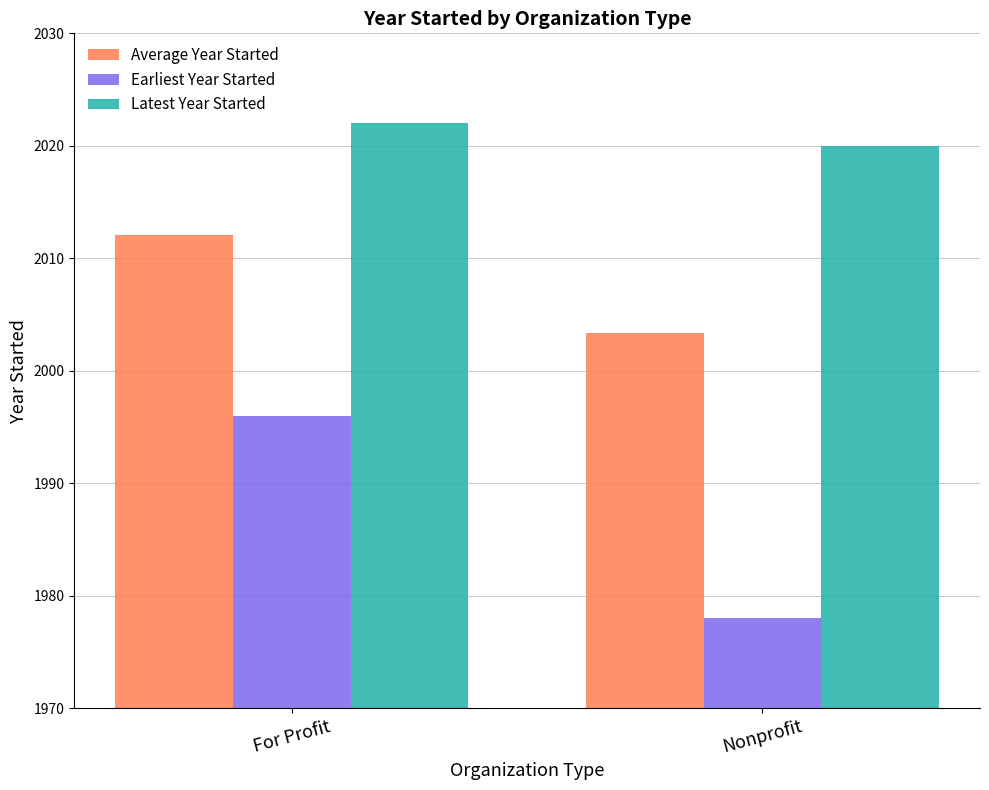

Rank the series by their maximum value, from lowest to highest.

Earliest Year Started, Average Year Started, Latest Year Started